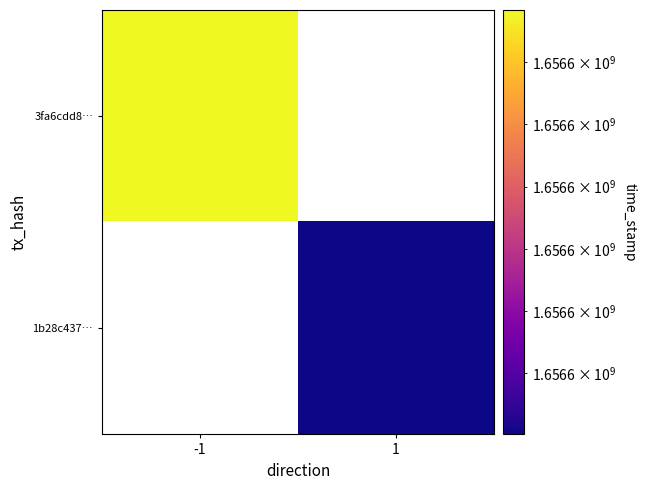

The 1b28c4370e0a3957a35a65d2650ef9bae038a0f series shows 1 at direction. True or false?

True